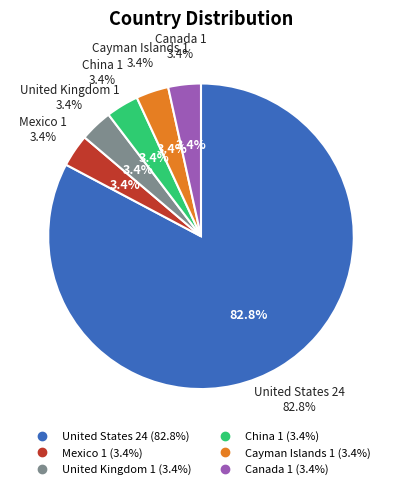

To the nearest percent, what is the average slice percentage?

17%